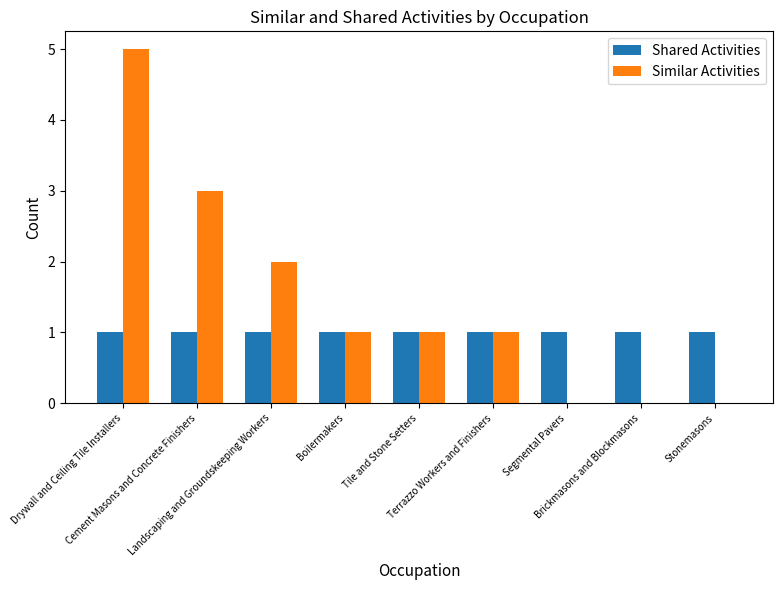

Which category has the highest value across all series?

Drywall and Ceiling Tile Installers